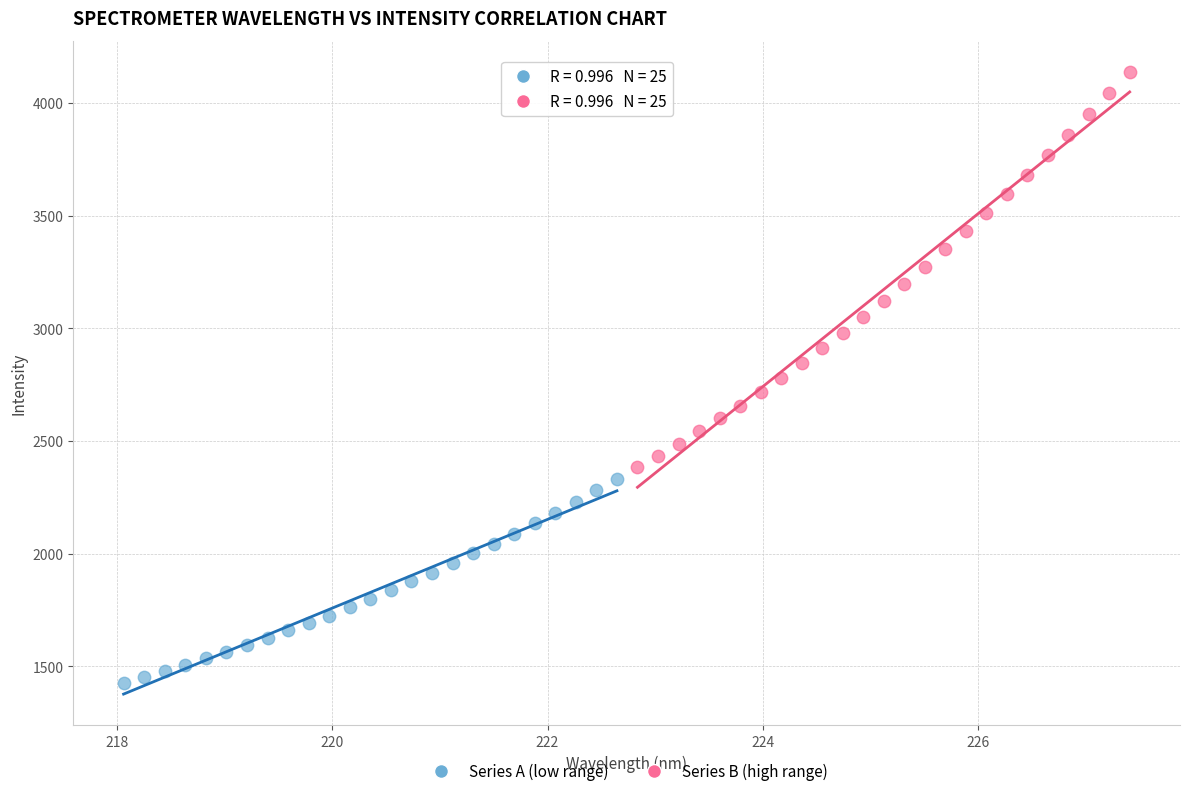

Which series reaches the maximum Y coordinate?

Series B (high range)